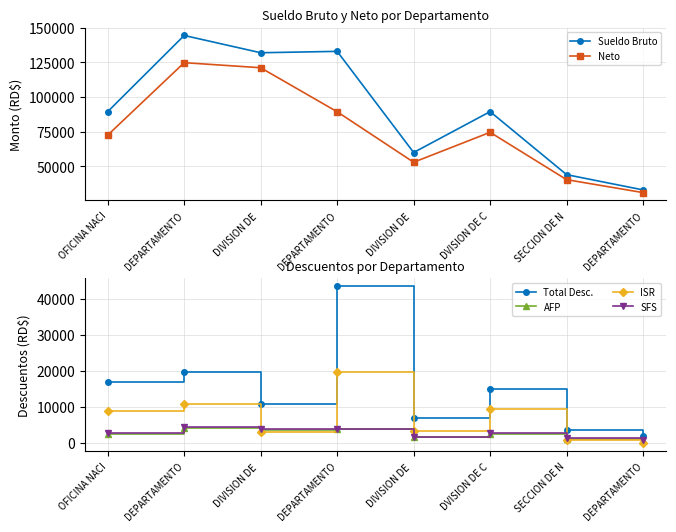

Rank the categories by ISR value from lowest to highest.

DEPARTAMENTO, SECCION DE N, DIVISION DE , DIVISION DE , OFICINA NACI, DVISION DE C, DEPARTAMENTO, DEPARTAMENTO